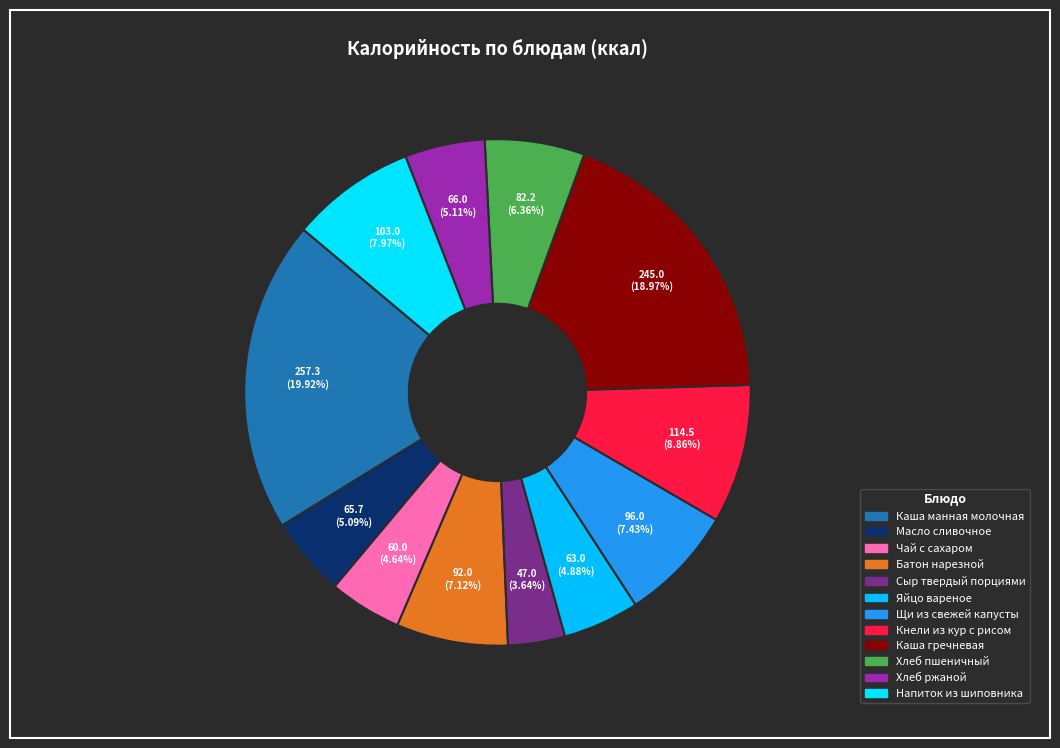

To the nearest percent, what is the average slice percentage?

8%